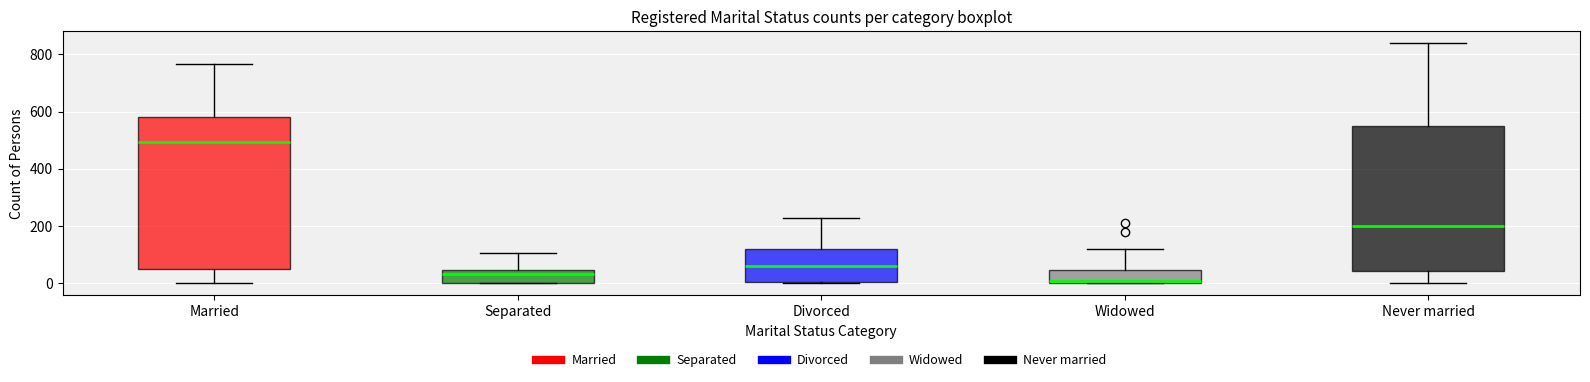

Which box is the tallest, from its lower edge to its upper edge?

Married